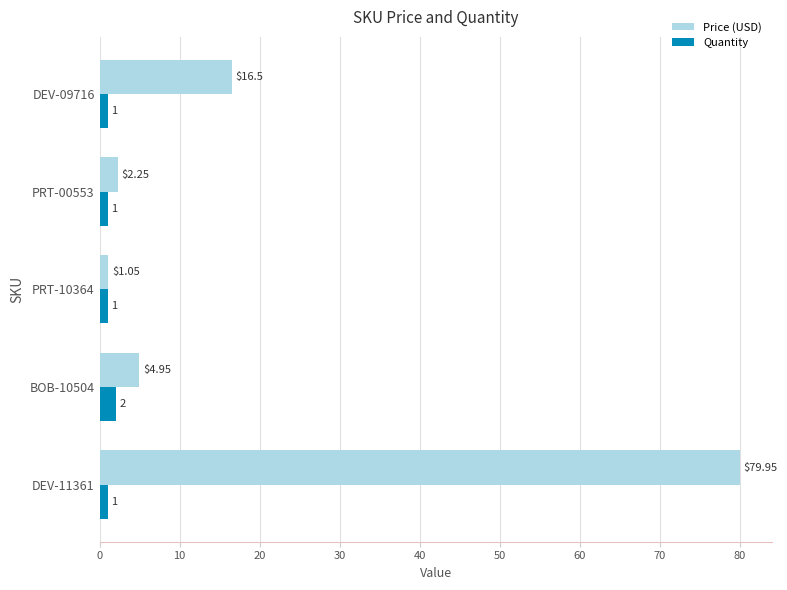

Between PRT-10364 and DEV-09716, which series saw the biggest shift?

Price (USD)